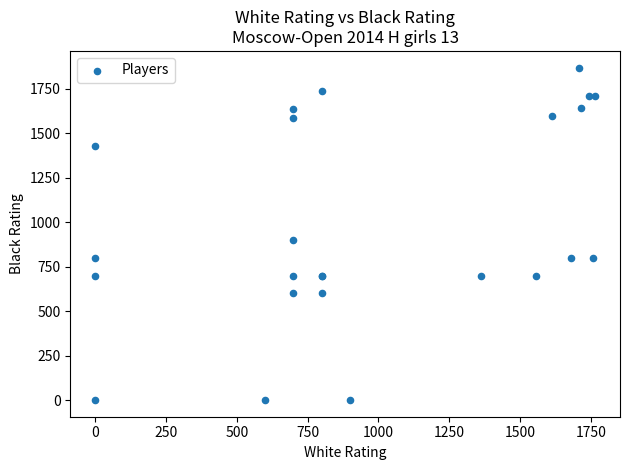

What Y value in the scatter plot is closest to 934?

900